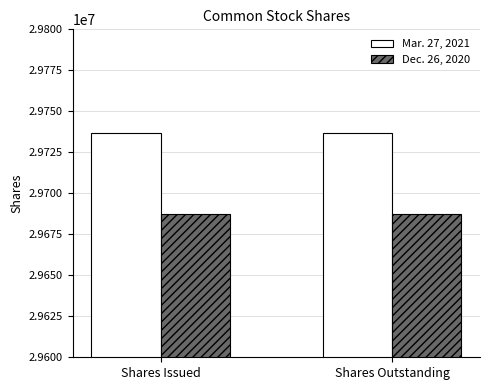

What is the difference between the highest and lowest values at Shares Issued?

49715